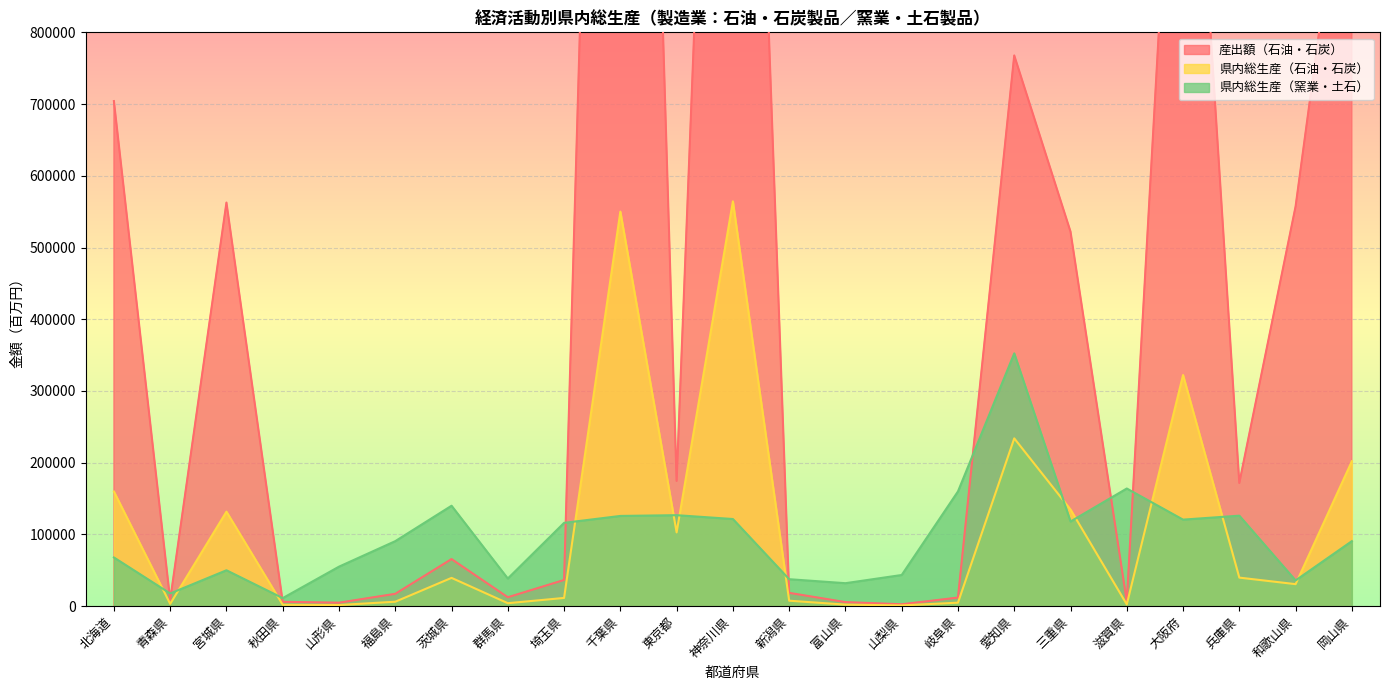

How many times do 産出額（石油・石炭） and 県内総生産（窯業・土石） cross each other?

8